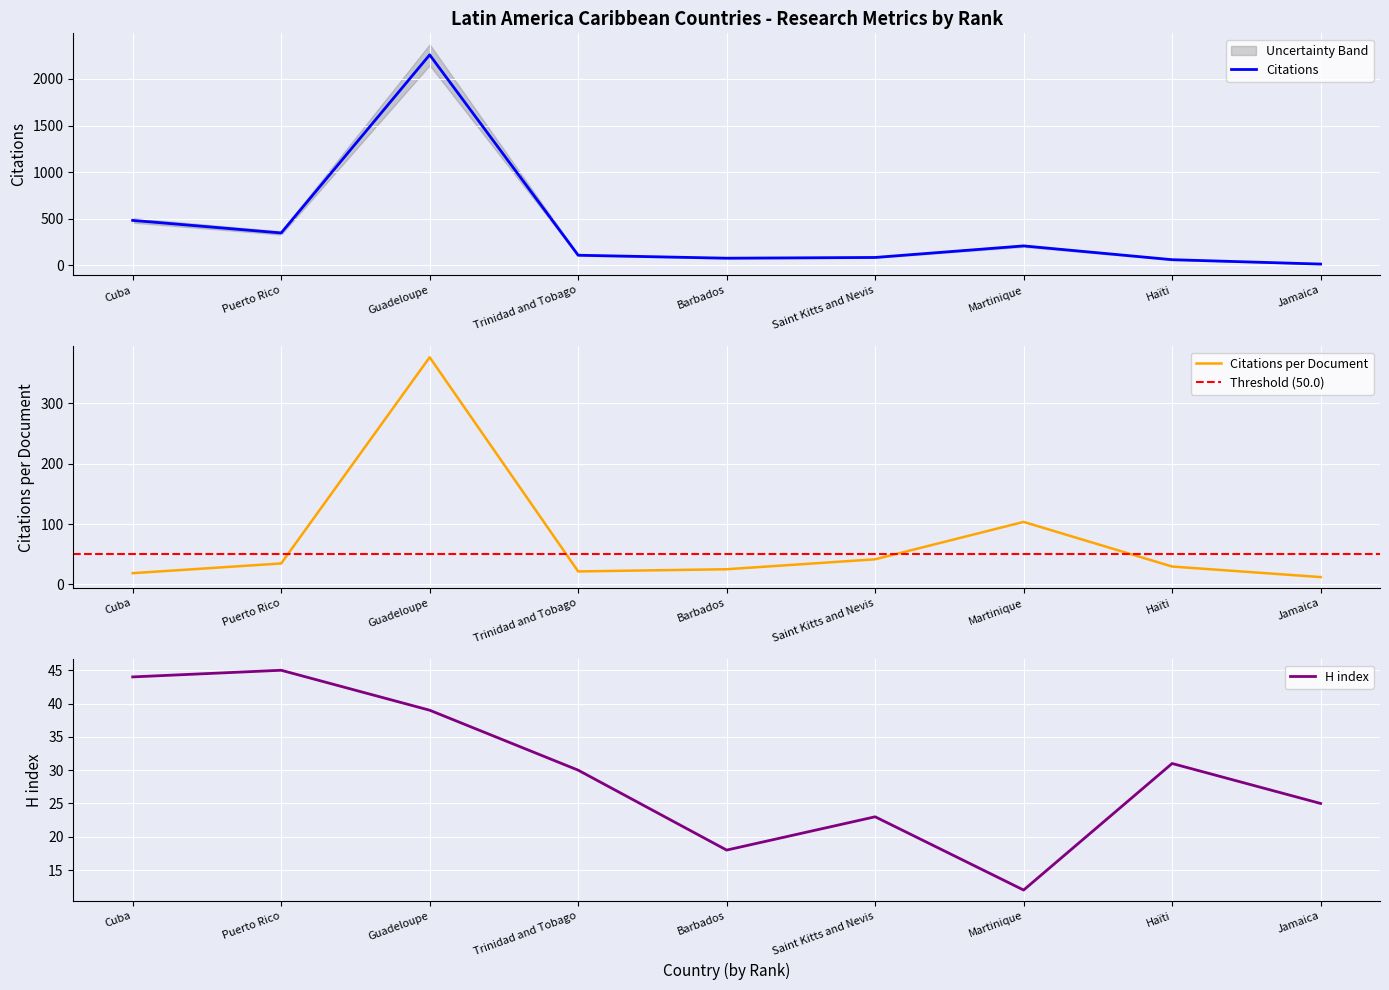

What is the minimum value shown in the chart?

12.0